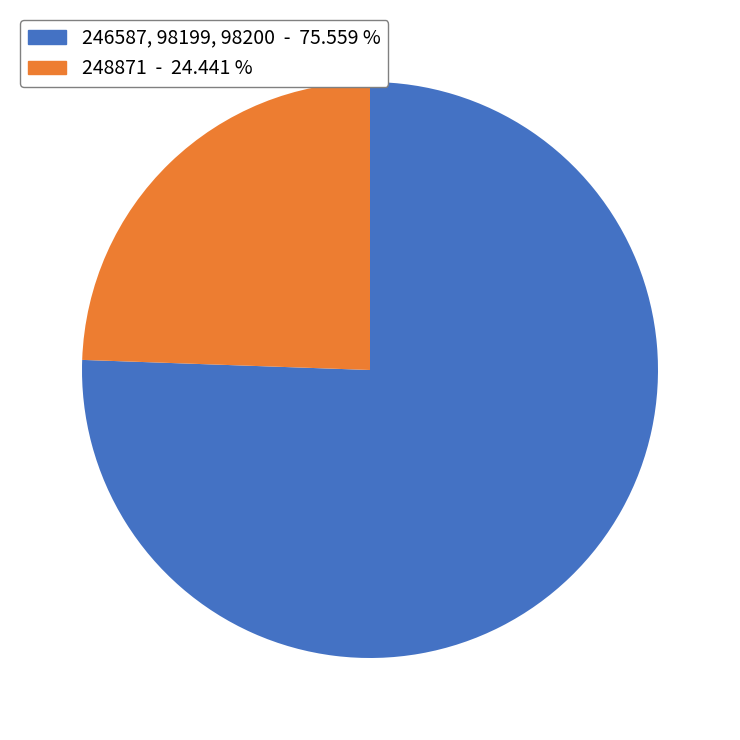

Is there any slice that represents more than half of the pie?

Yes